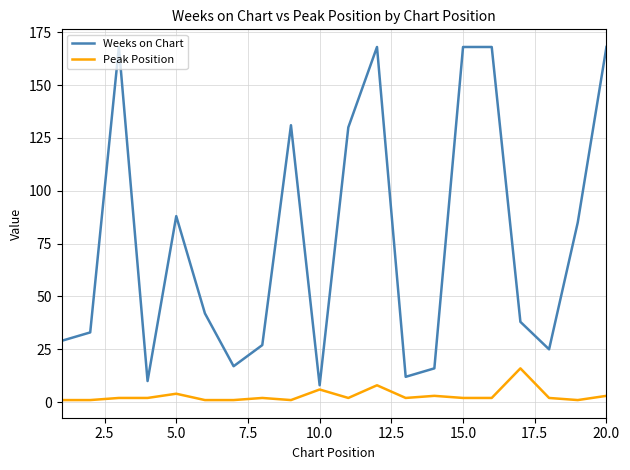

What is the maximum value for Weeks on Chart?

168